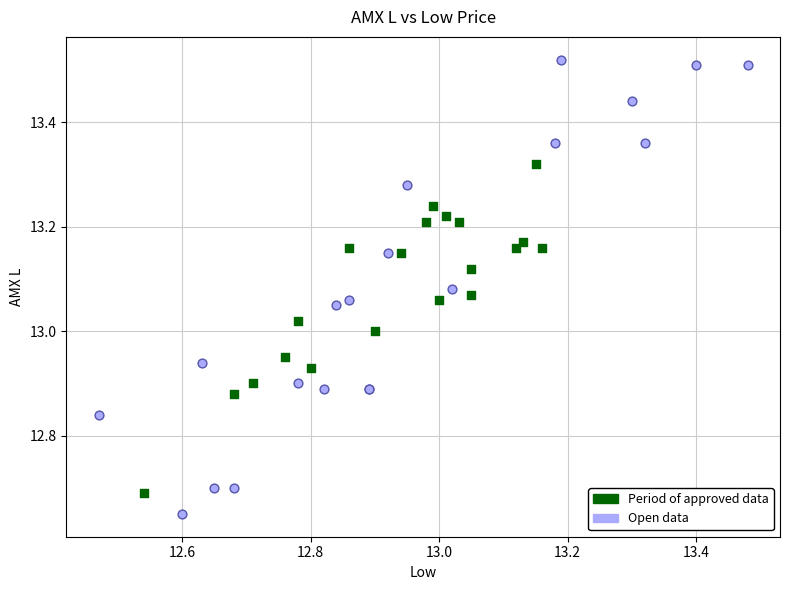

Which series reaches the minimum Y coordinate?

Open data